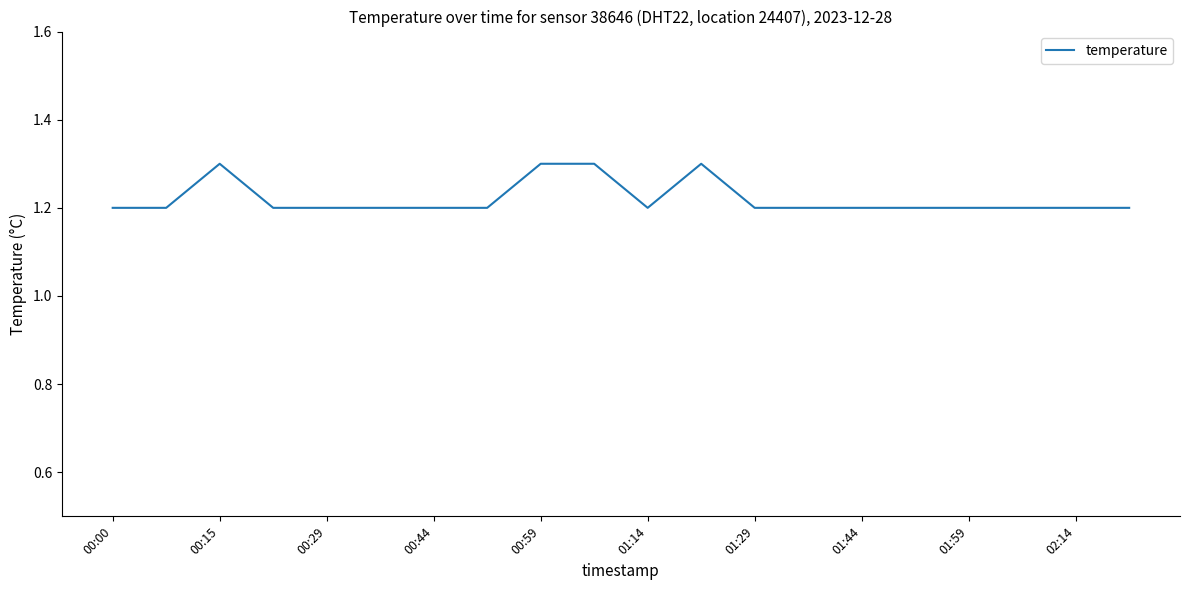

What is the greatest value displayed?

1.3